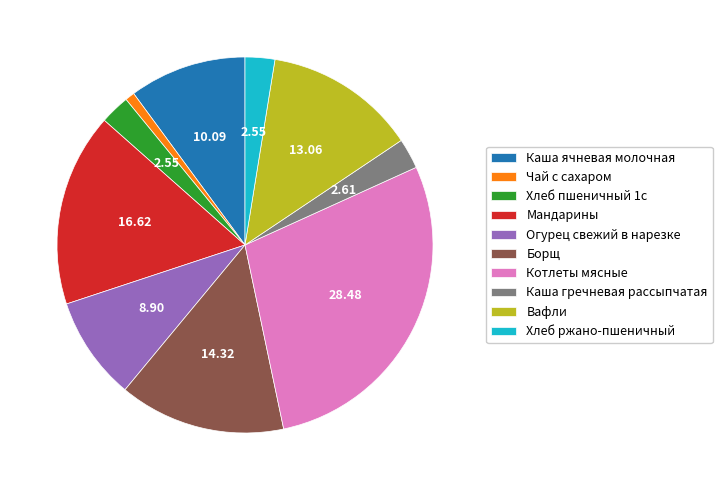

Which category has the smallest portion of the pie?

Чай с сахаром